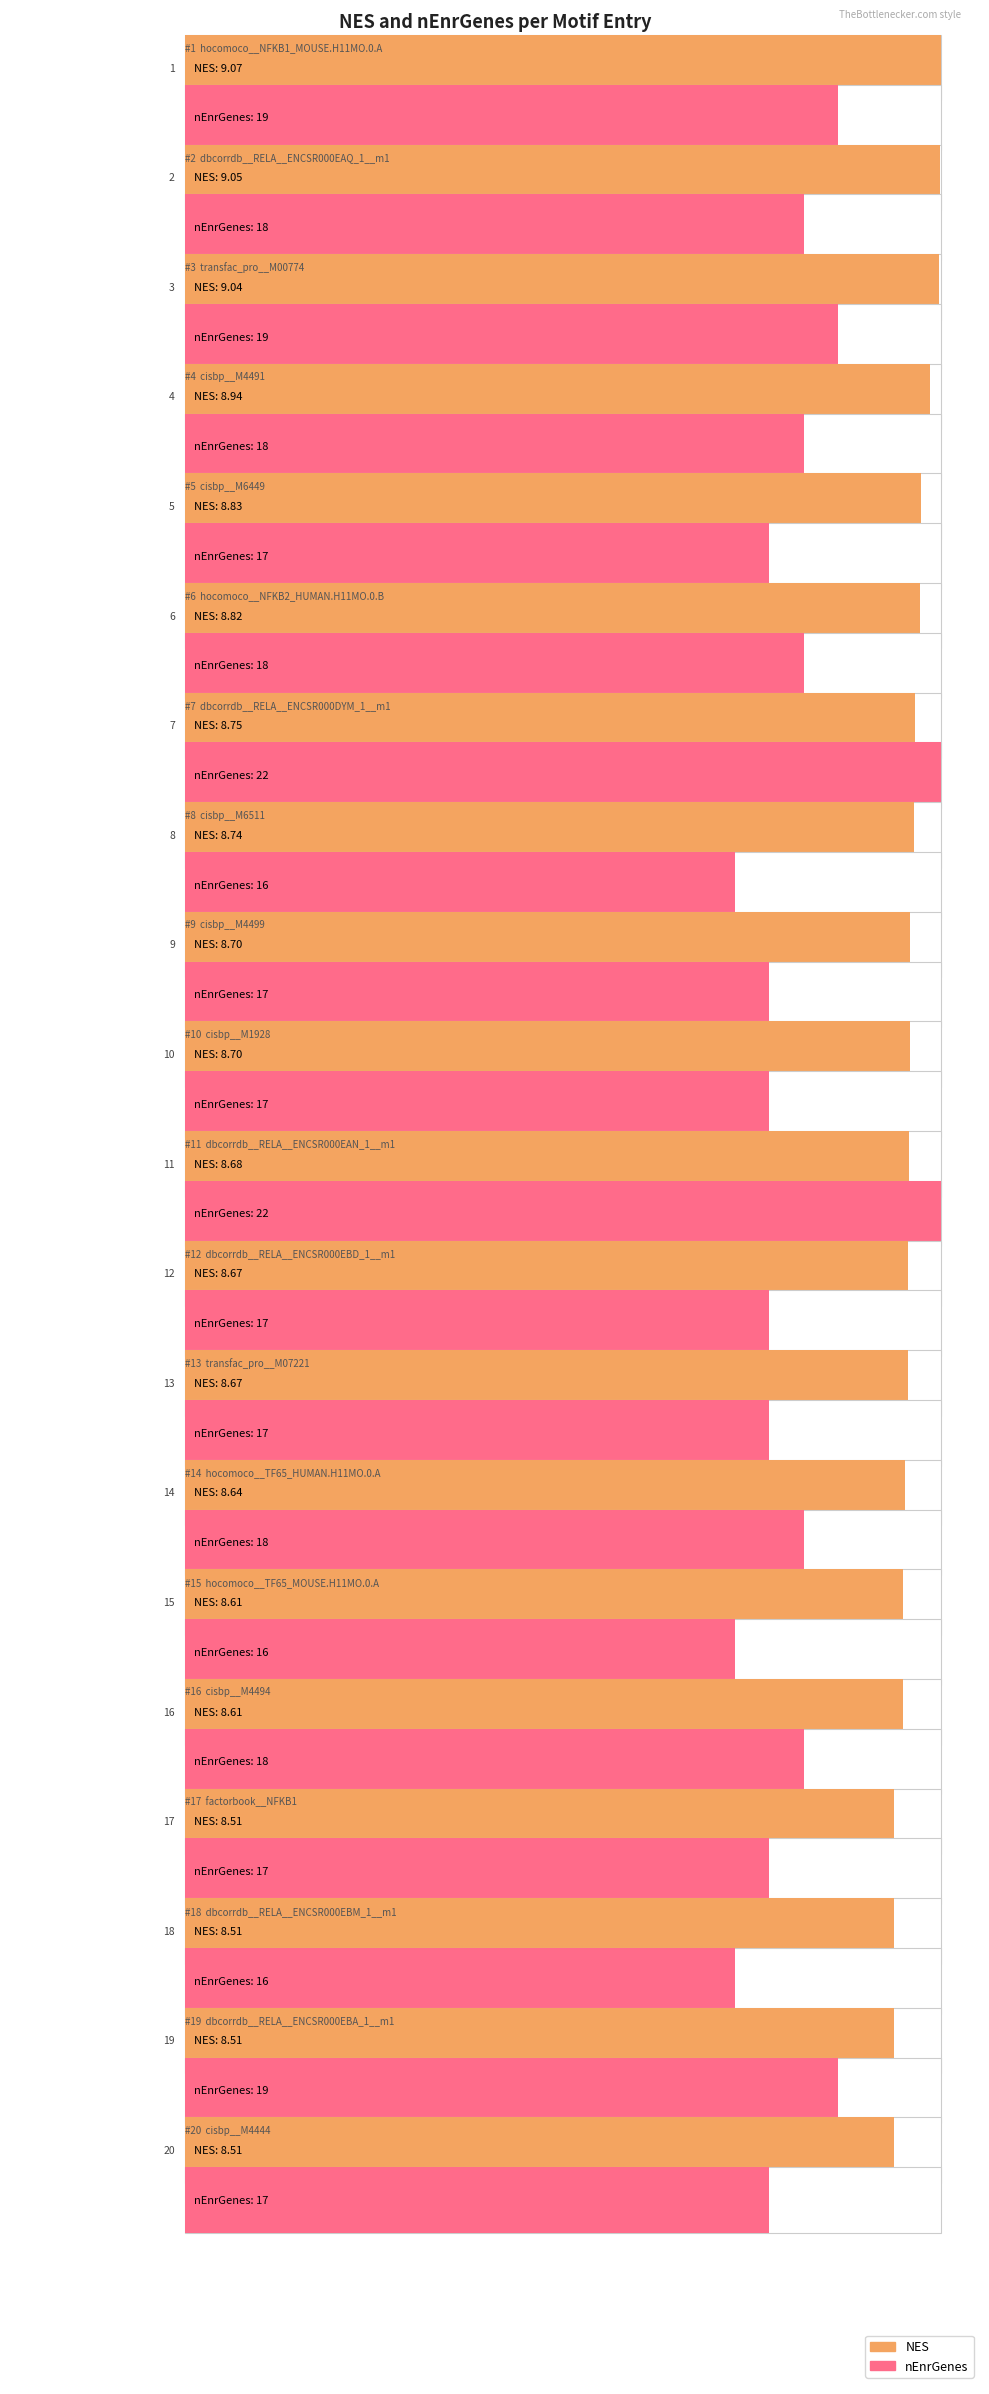

What is the value of the NES bar at the 11th from the left?

8.7